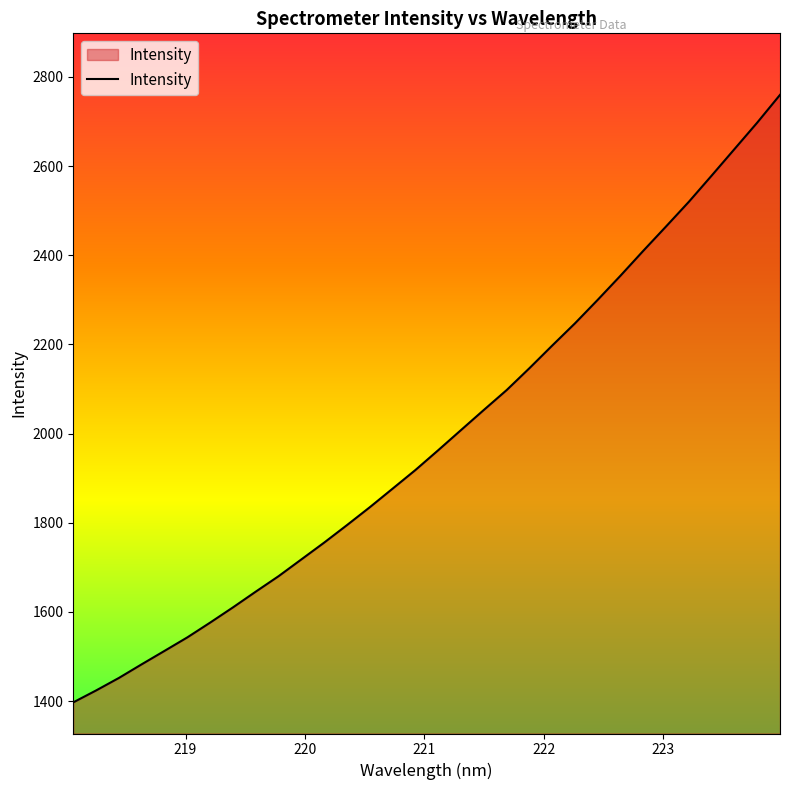

What is the difference between the maximum and minimum values?

1362.3